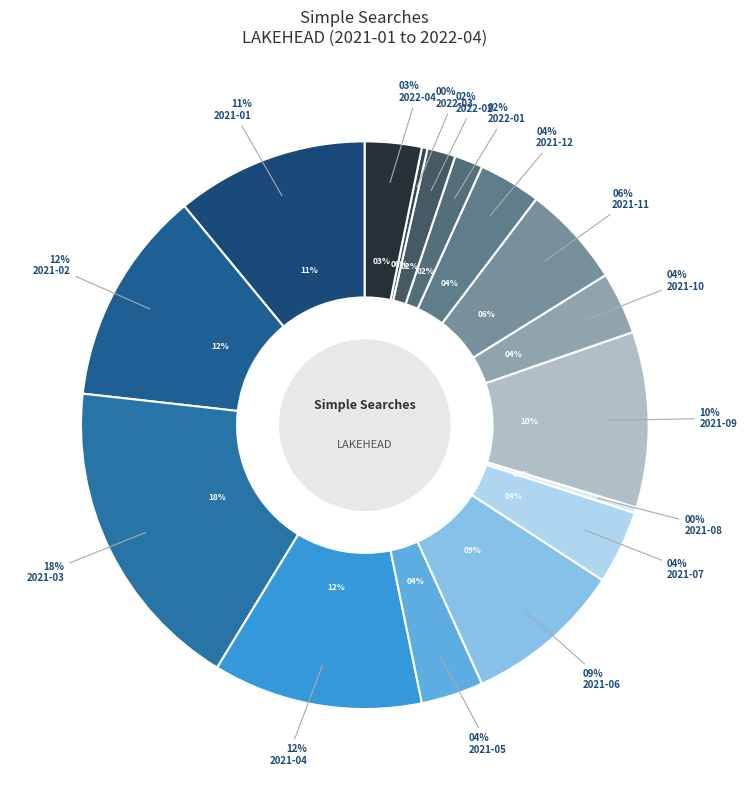

Is 2021-09 the majority of the pie?

No